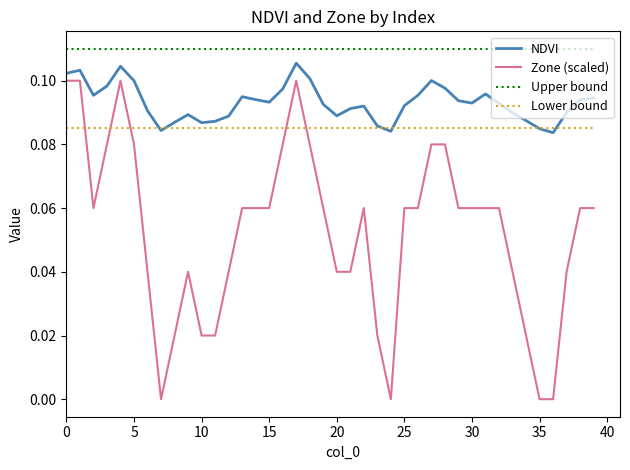

Which series has the largest total across all categories?

Upper bound